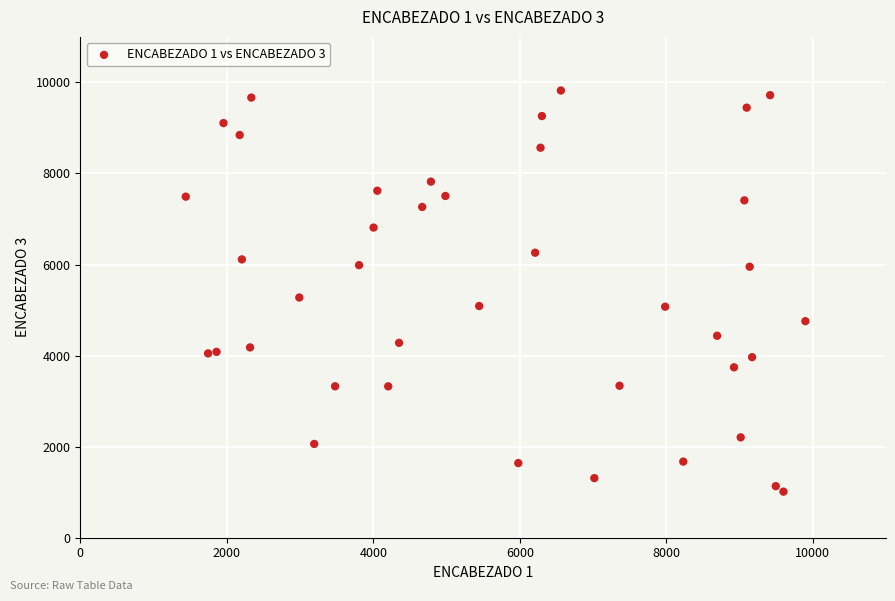

What Y value in the scatter plot is closest to 5417?

5276